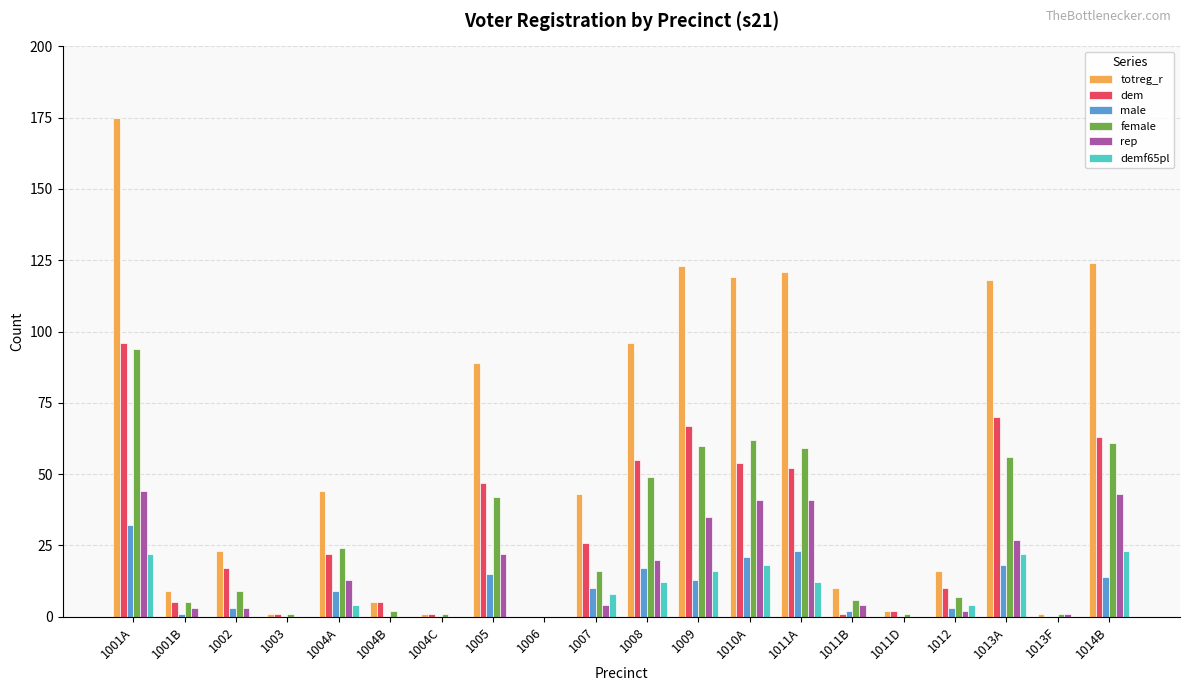

Does the chart contain stacked bars?

No